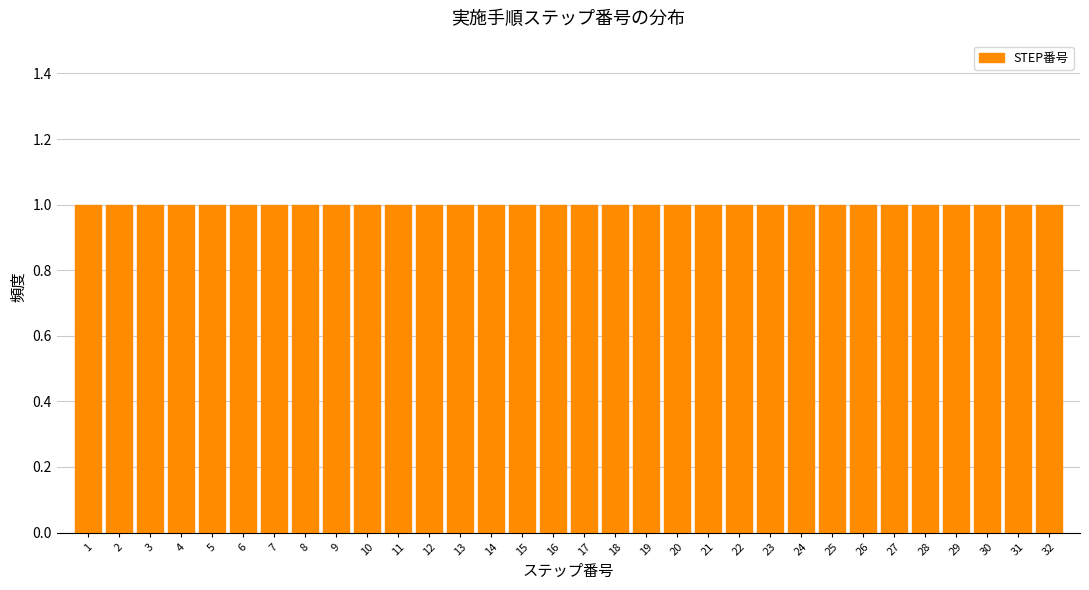

Reading left to right, transcribe this chart: for each bar, give the range it covers on the x-axis and its height. The values are not printed on the chart, so give them approximately, as read against the axis.

0.5 to 1.5: 1
1.5 to 2.5: 1
2.5 to 3.5: 1
3.5 to 4.5: 1
4.5 to 5.5: 1
5.5 to 6.5: 1
6.5 to 7.5: 1
7.5 to 8.5: 1
8.5 to 9.5: 1
9.5 to 10.5: 1
10.5 to 11.5: 1
11.5 to 12.5: 1
12.5 to 13.5: 1
13.5 to 14.5: 1
14.5 to 15.5: 1
15.5 to 16.5: 1
16.5 to 17.5: 1
17.5 to 18.5: 1
18.5 to 19.5: 1
19.5 to 20.5: 1
20.5 to 21.5: 1
21.5 to 22.5: 1
22.5 to 23.5: 1
23.5 to 24.5: 1
24.5 to 25.5: 1
25.5 to 26.5: 1
26.5 to 27.5: 1
27.5 to 28.5: 1
28.5 to 29.5: 1
29.5 to 30.5: 1
30.5 to 31.5: 1
31.5 to 32.5: 1